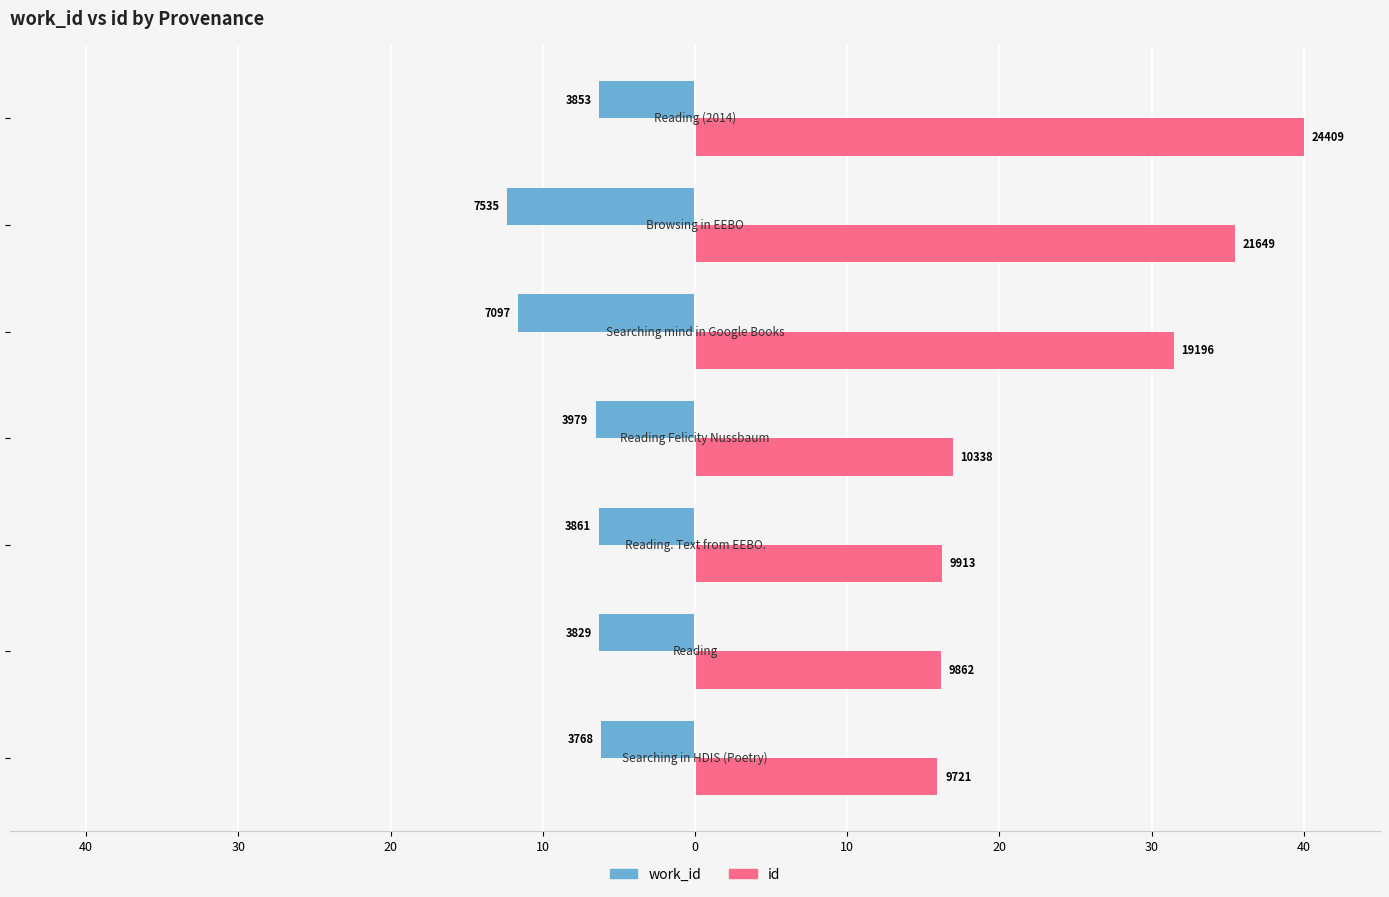

What are all the series names shown in the legend?

work_id, id